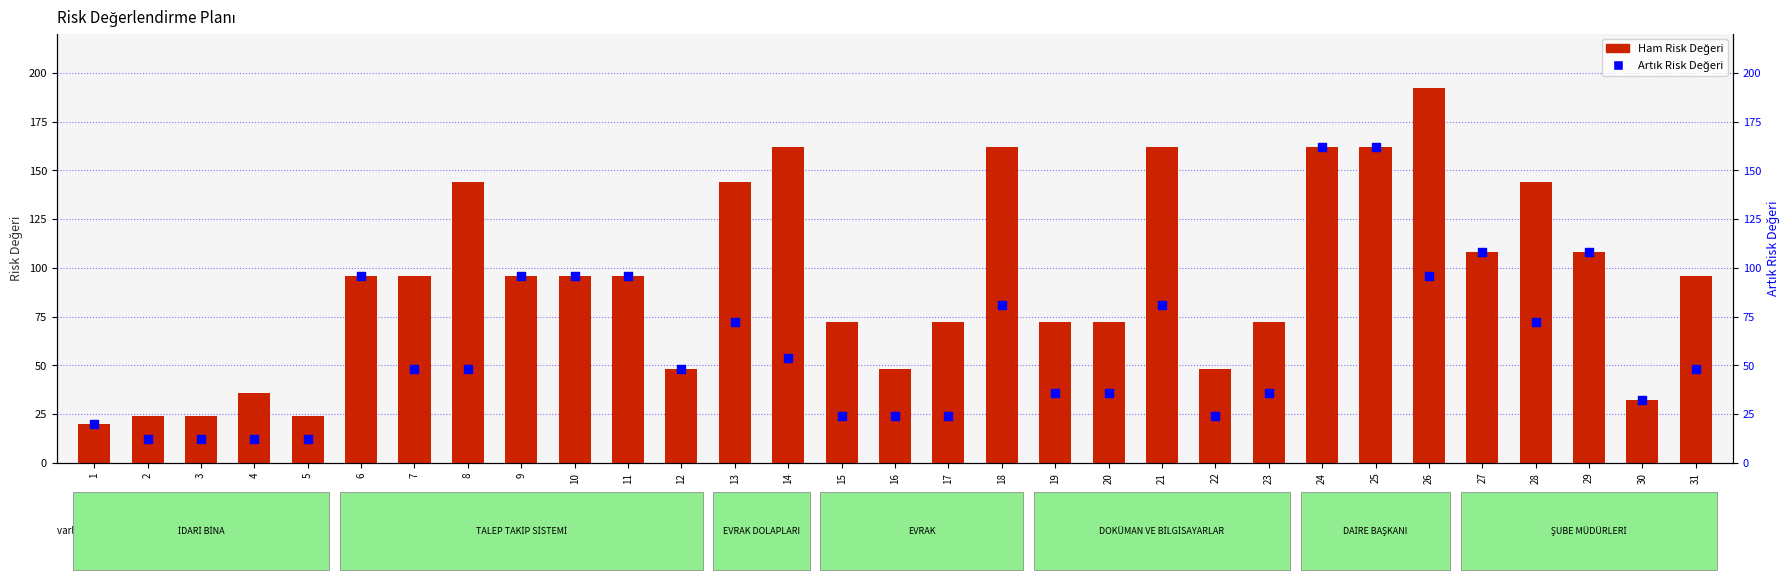

Which series contains the highest Y value?

Ham Risk Değeri